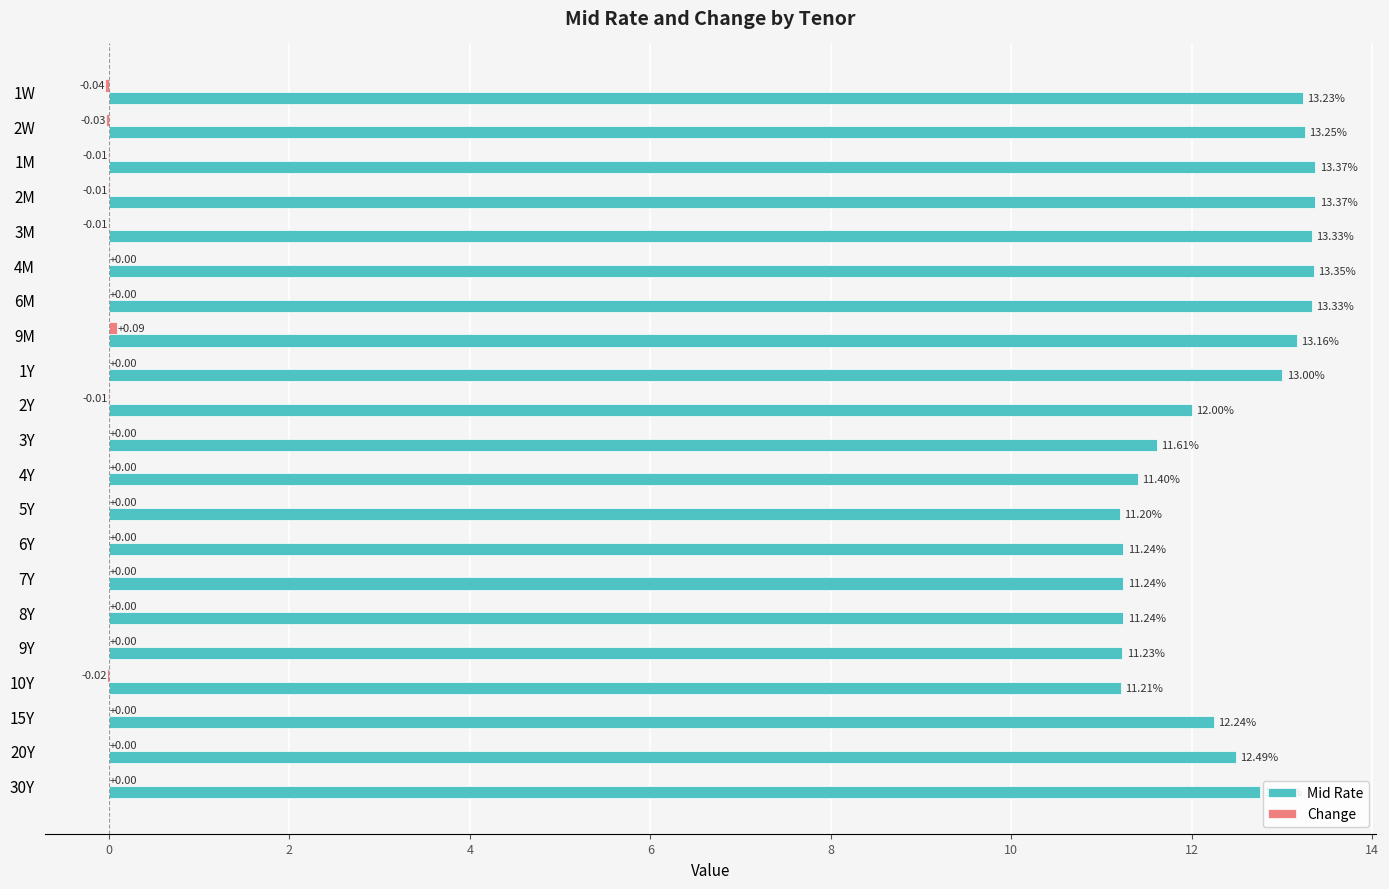

What is the total value across all series at 8Y?

11.2